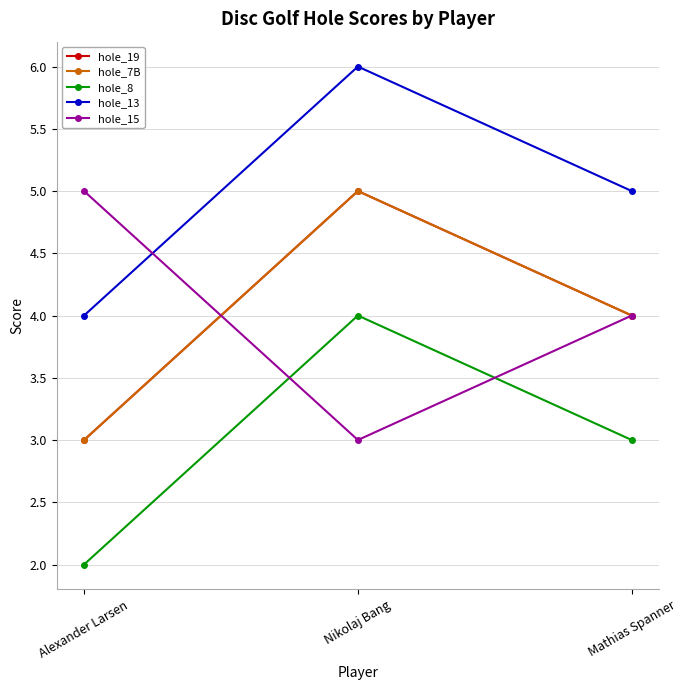

At which category does the chart reach its minimum across all series?

Alexander Larsen